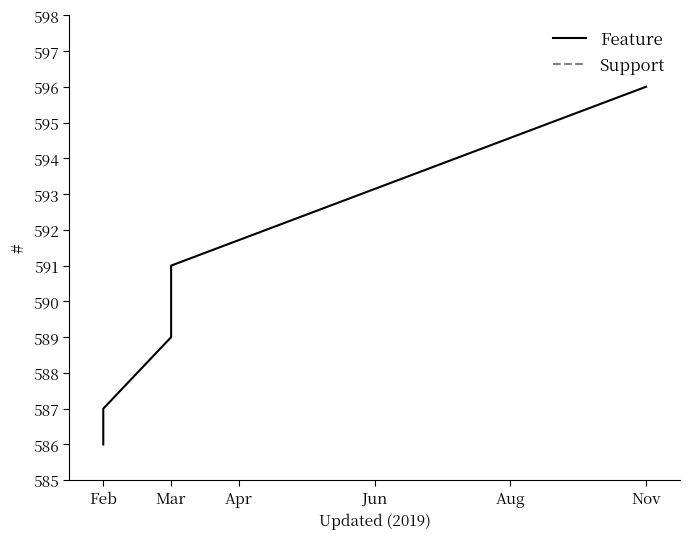

How many data points are less than 589?

2